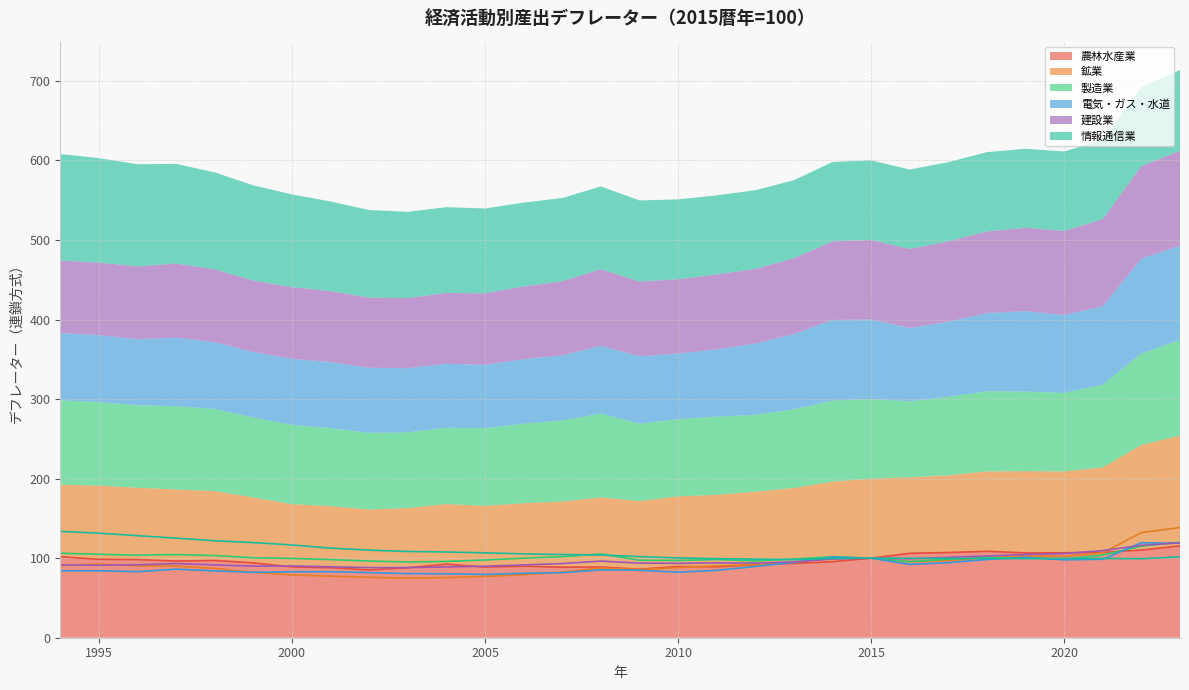

Which series has the largest total across all categories?

情報通信業